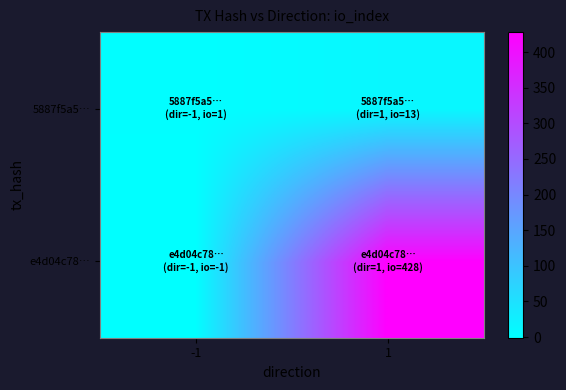

What is the difference between the highest and lowest values at 1?

415